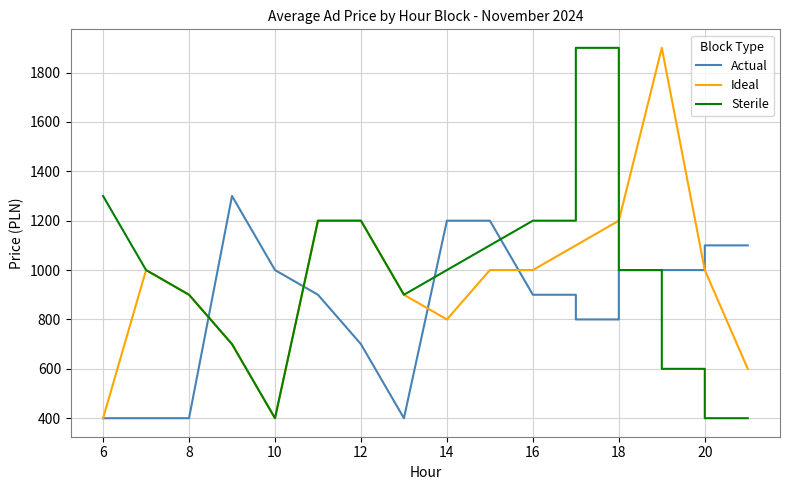

What is the difference between the maximum and minimum values in the Sterile series?

1500